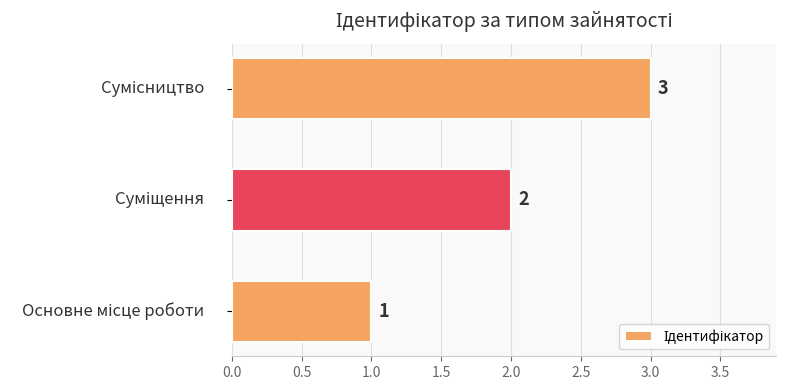

How many values are between 1 and 3?

3